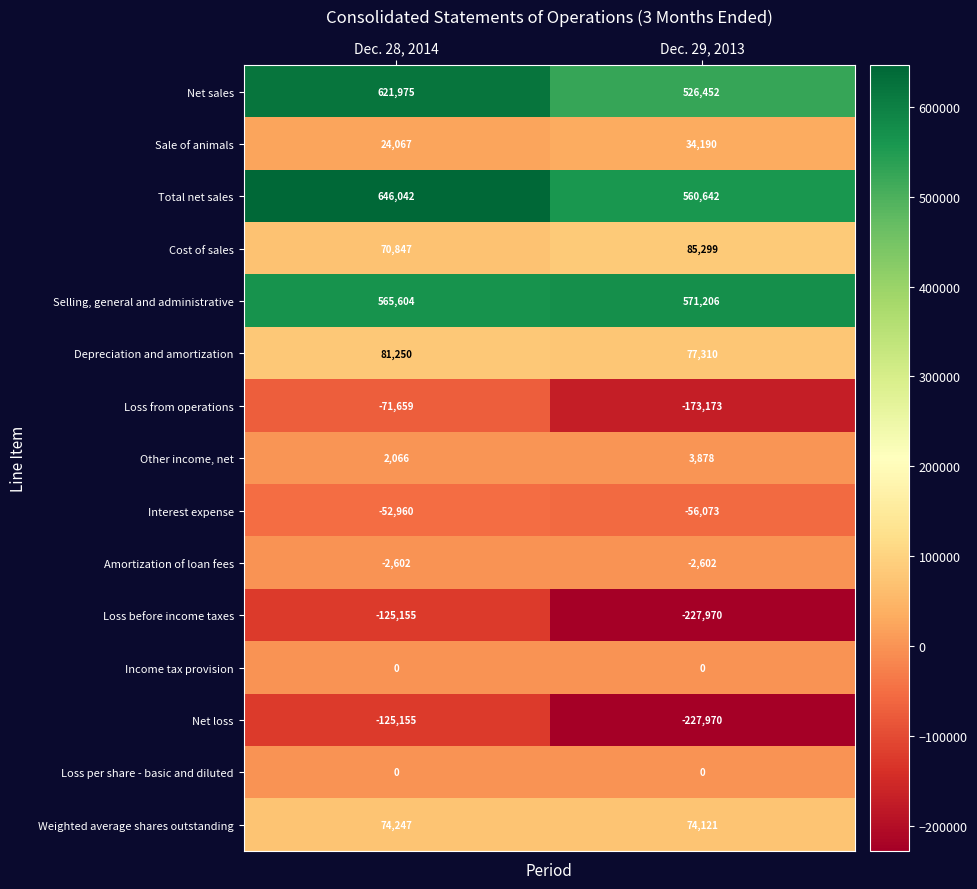

What is the total value across all series at Dec. 29, 2013?

1245310